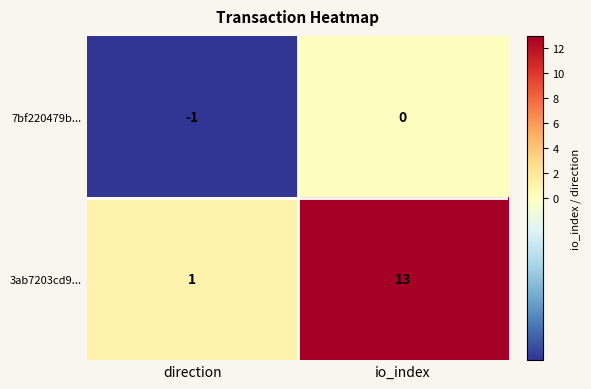

At which category does the chart reach its peak across all series?

io_index